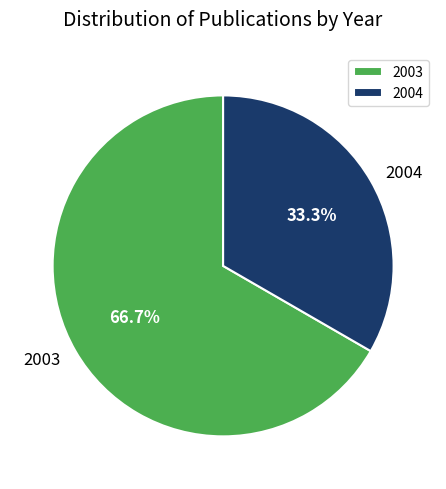

To the nearest percent, what is the average slice percentage?

50%